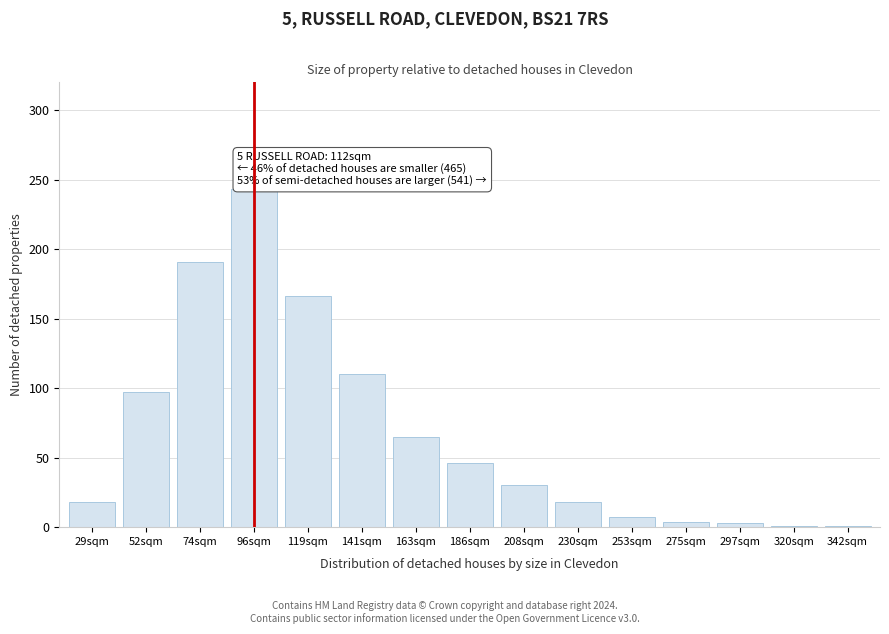

What is the change in value from 52sqm to 230sqm?

-79